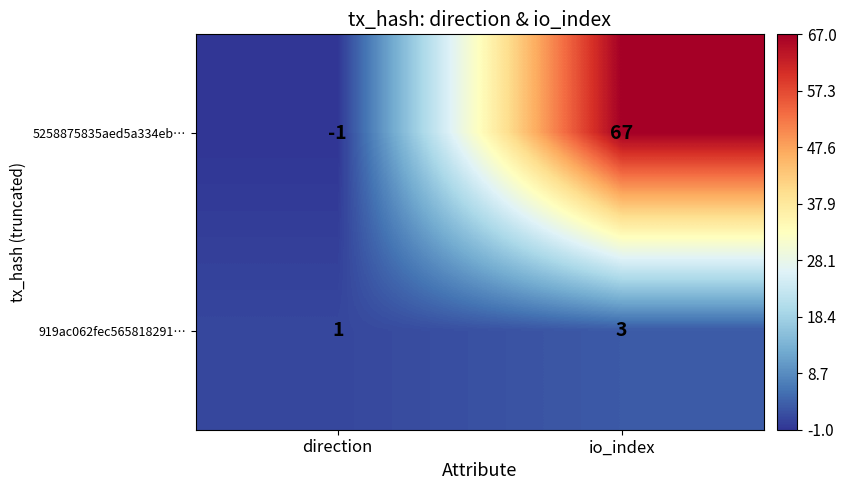

Reading left to right, transcribe all the data shown in this chart.

5258875835aed5a334eb…: direction=-1	io_index=67
919ac062fec565818291…: direction=1	io_index=3